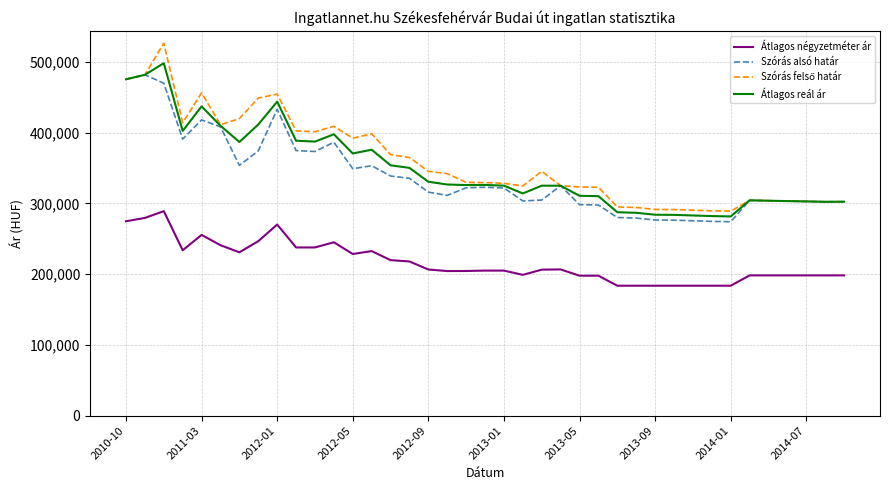

True or false: Átlagos négyzetméter ár and Átlagos reál ár cross at least once.

False